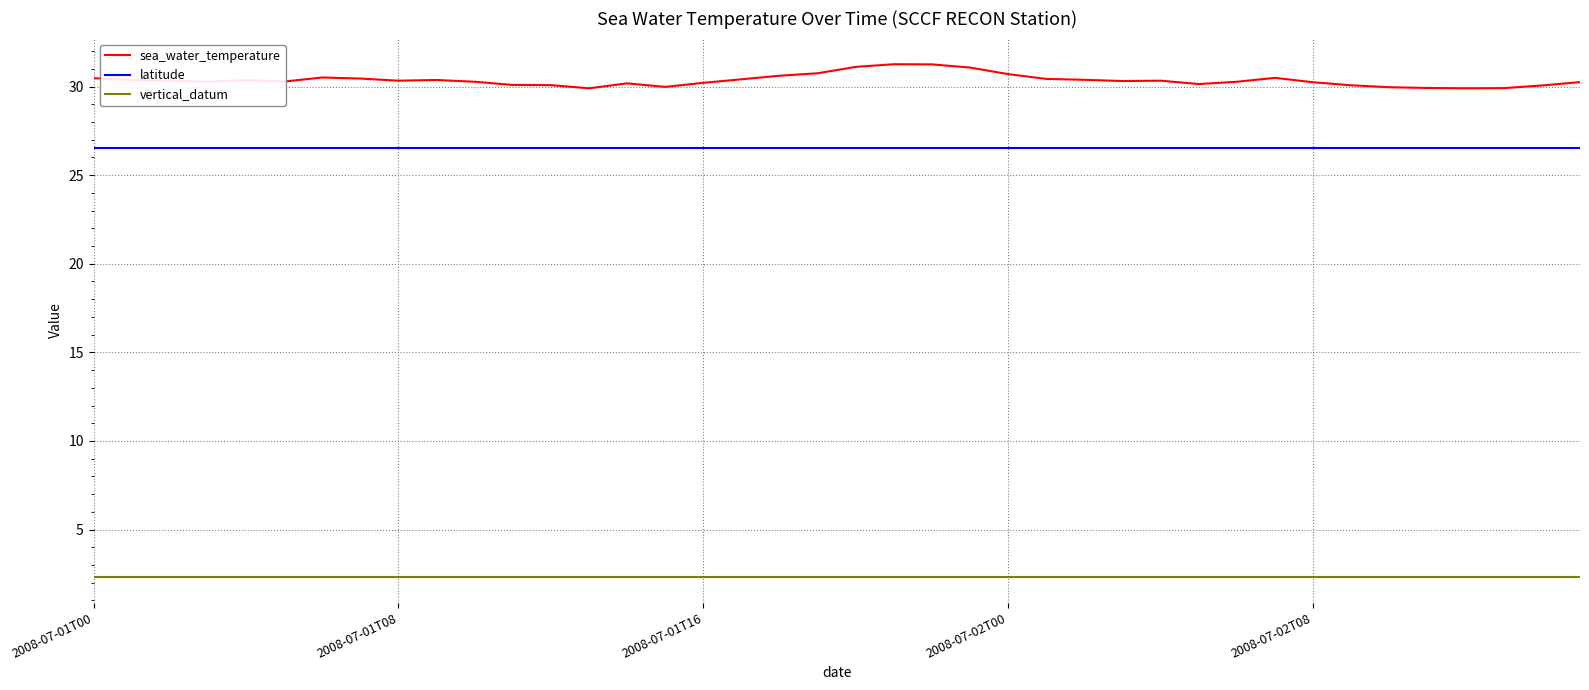

True or false: latitude and sea_water_temperature intersect in this chart.

False